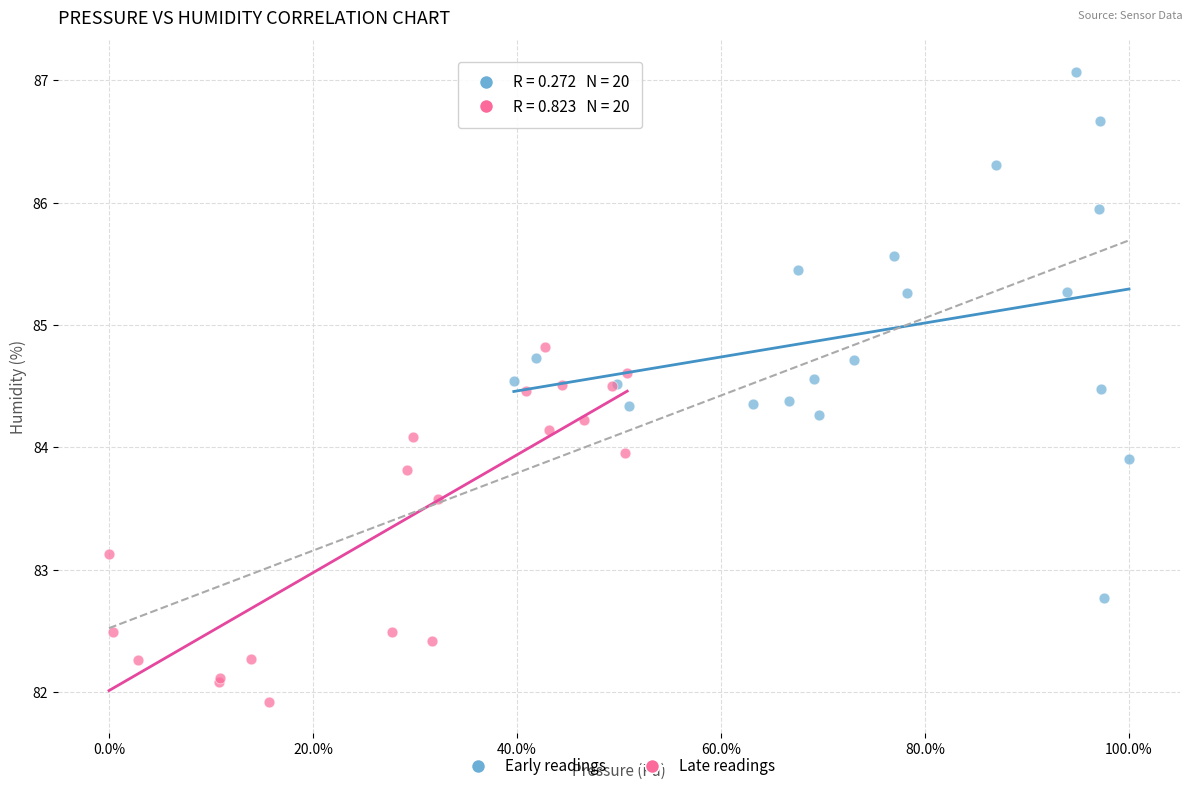

Which series contains the lowest Y value?

Late readings